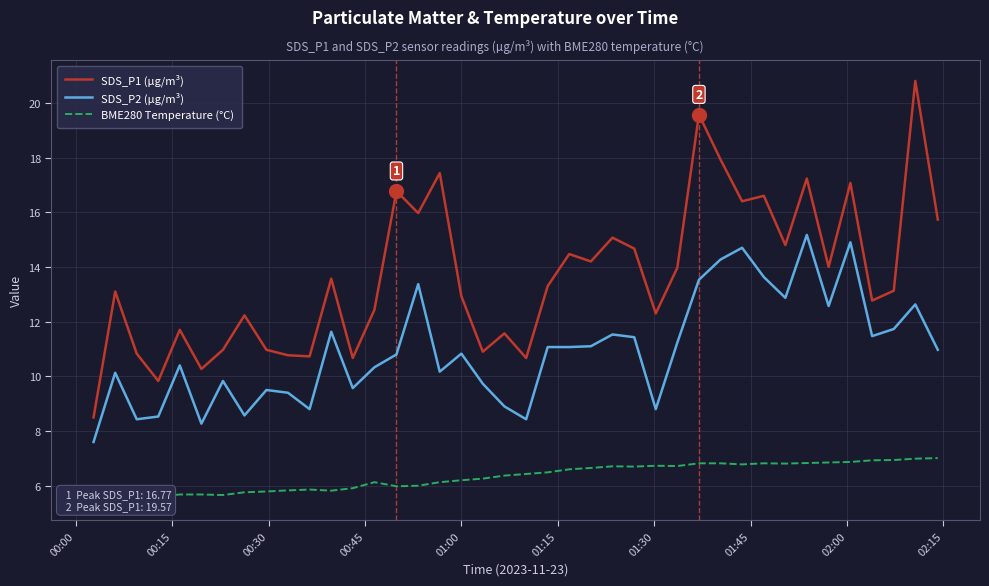

True or false: SDS_P1 (µg/m³) and SDS_P2 (µg/m³) intersect in this chart.

False